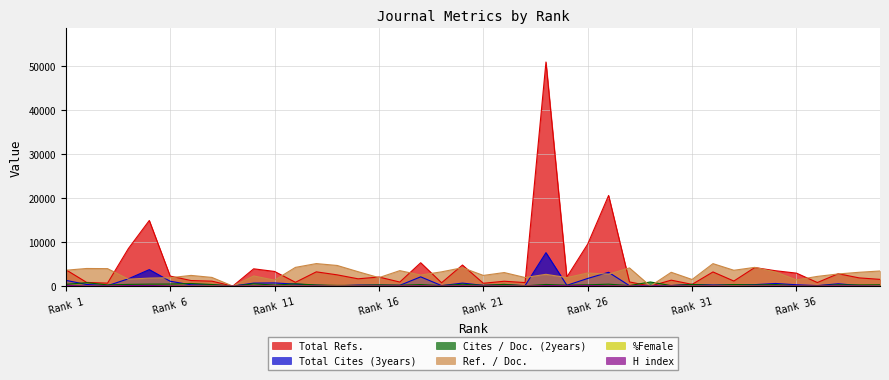

Does the chart display data point markers on the line(s)?

No